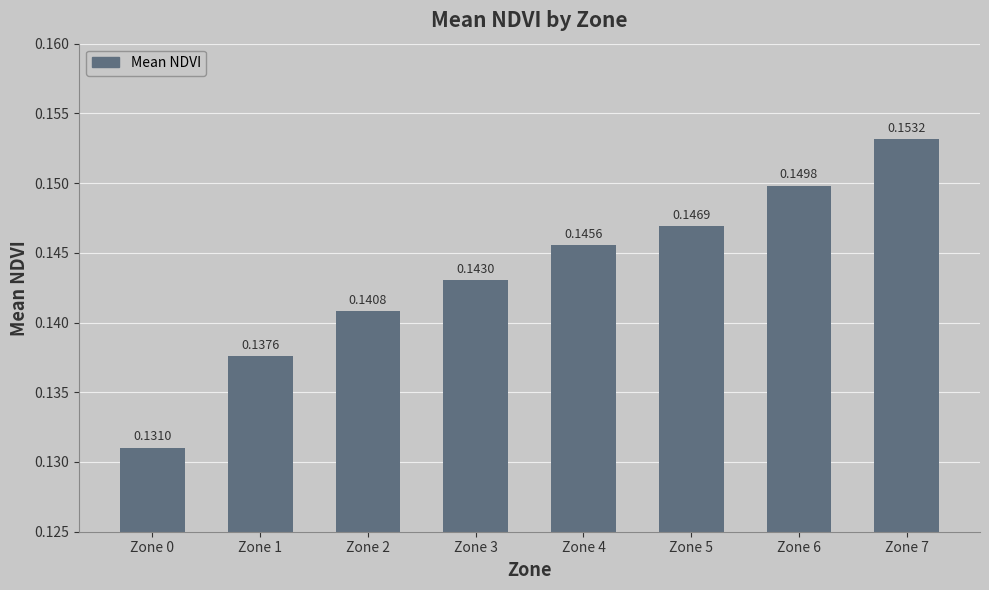

How many bars are there in total?

8